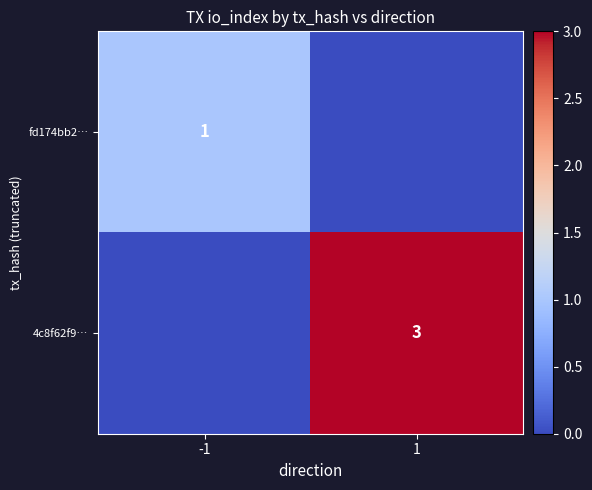

Is the value of 4c8f62f9… at 1 greater than the value of fd174bb2… at -1?

Yes